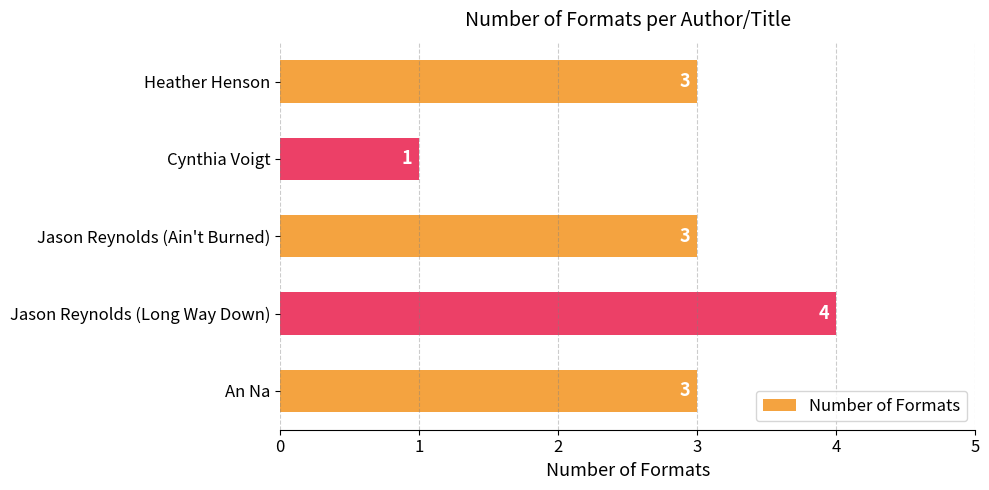

How many categories are shown in the chart?

5